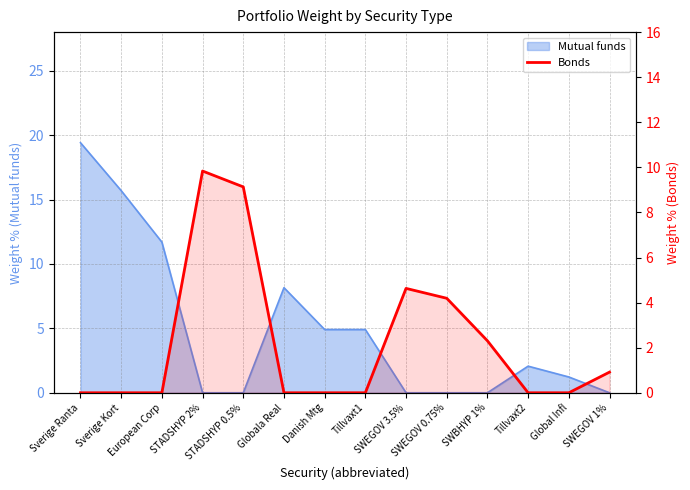

Does the chart have visible grid lines?

Yes